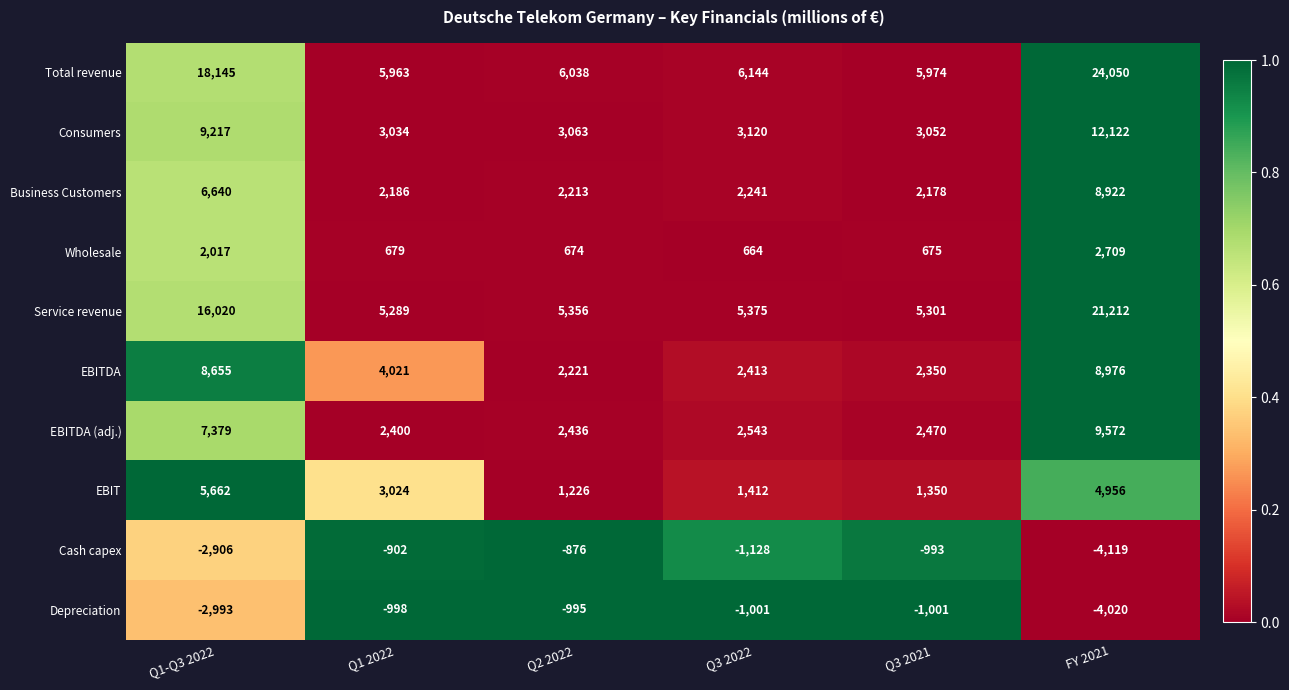

Which category has the lowest value across all series?

FY 2021